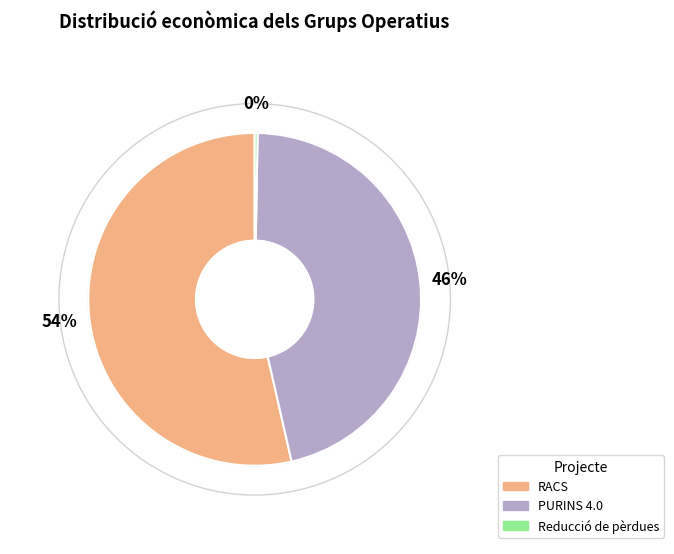

To the nearest percent, what is the combined percentage of RACS and PURINS 4.0?

100%